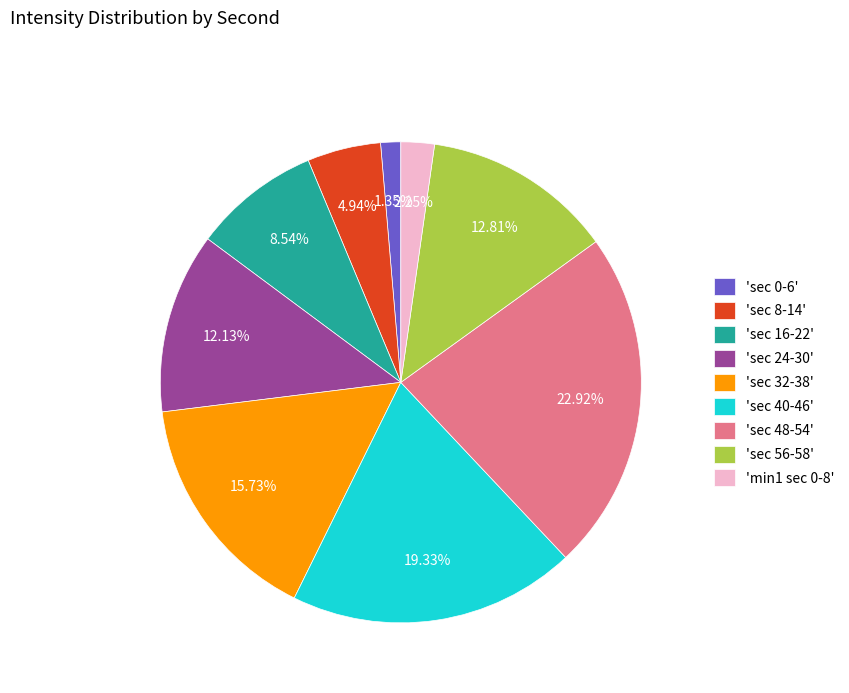

Which has a higher value, 'sec 8-14' or 'min1 sec 0-8'?

'sec 8-14'